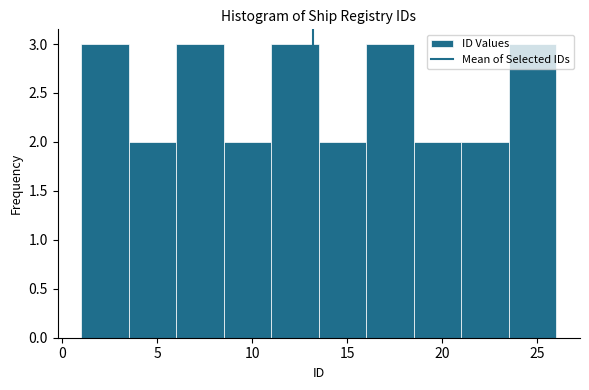

Reading left to right, list every bar in this chart as the range it spans on the x-axis followed by its height. The values are not printed on the chart, so give them approximately, as read against the axis.

1.0 to 3.5: 3
3.5 to 6.0: 2
6.0 to 8.5: 3
8.5 to 11.0: 2
11.0 to 13.5: 3
13.5 to 16.0: 2
16.0 to 18.5: 3
18.5 to 21.0: 2
21.0 to 23.5: 2
23.5 to 26.0: 3